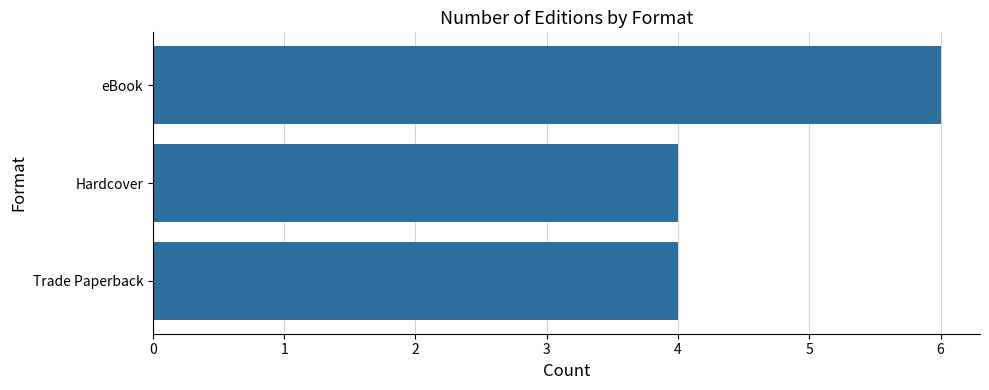

What is the average value?

5